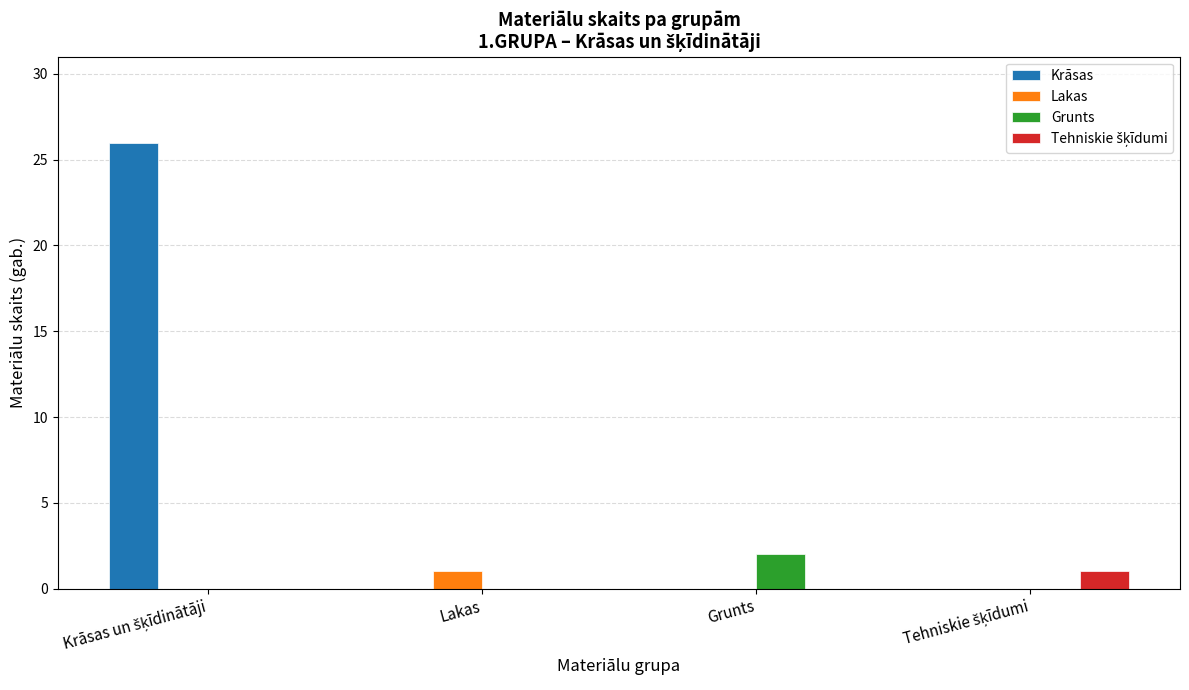

What is the sum of all Grunts values?

2